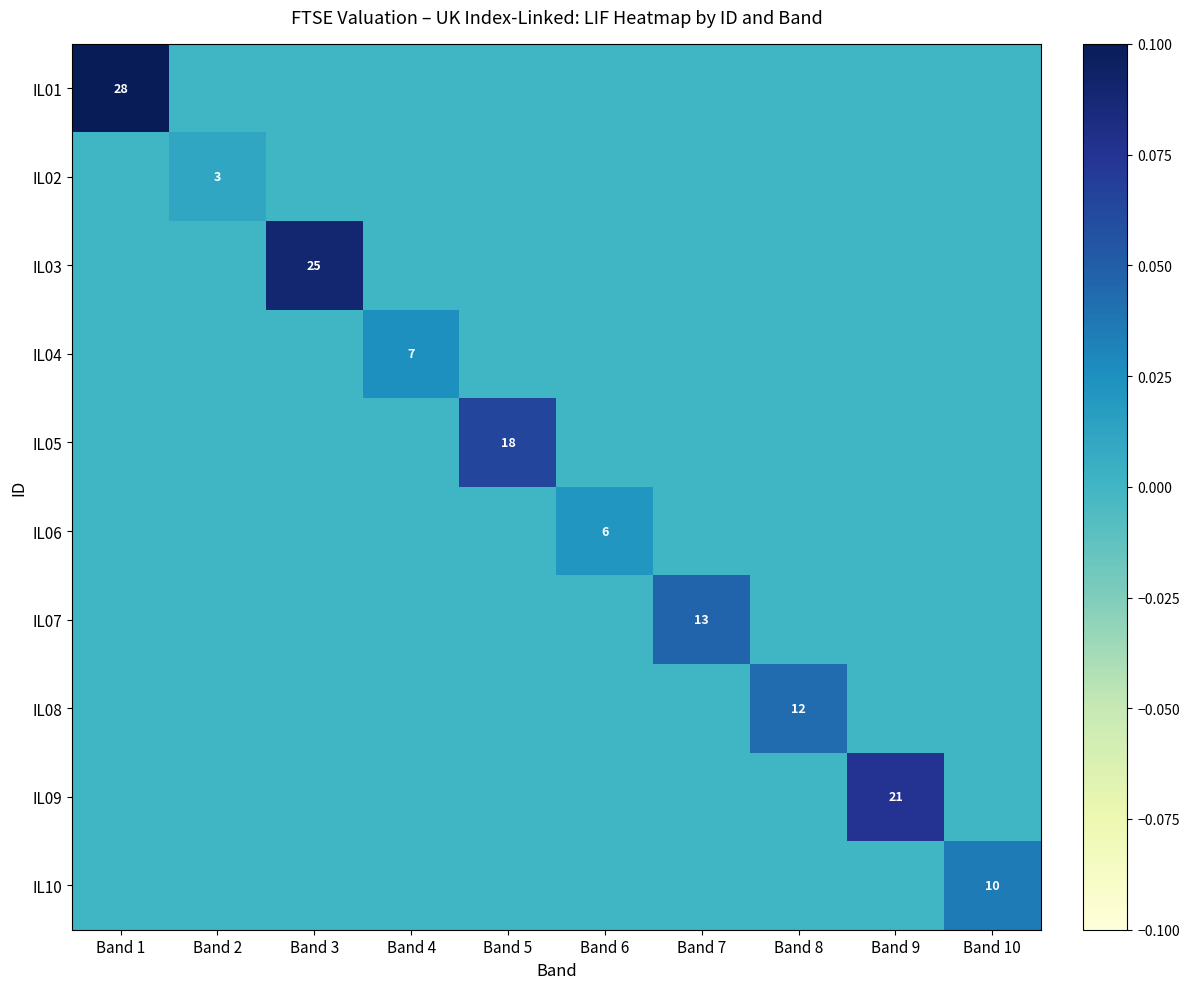

Is it true that IL02 equals -0.0 at Band 4?

False